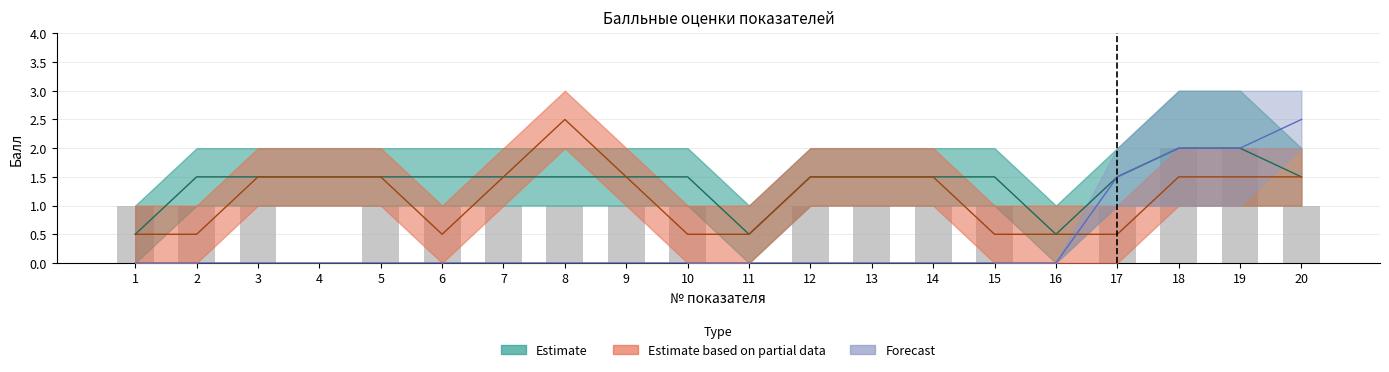

What is the change in value from 4 to 13?

+1